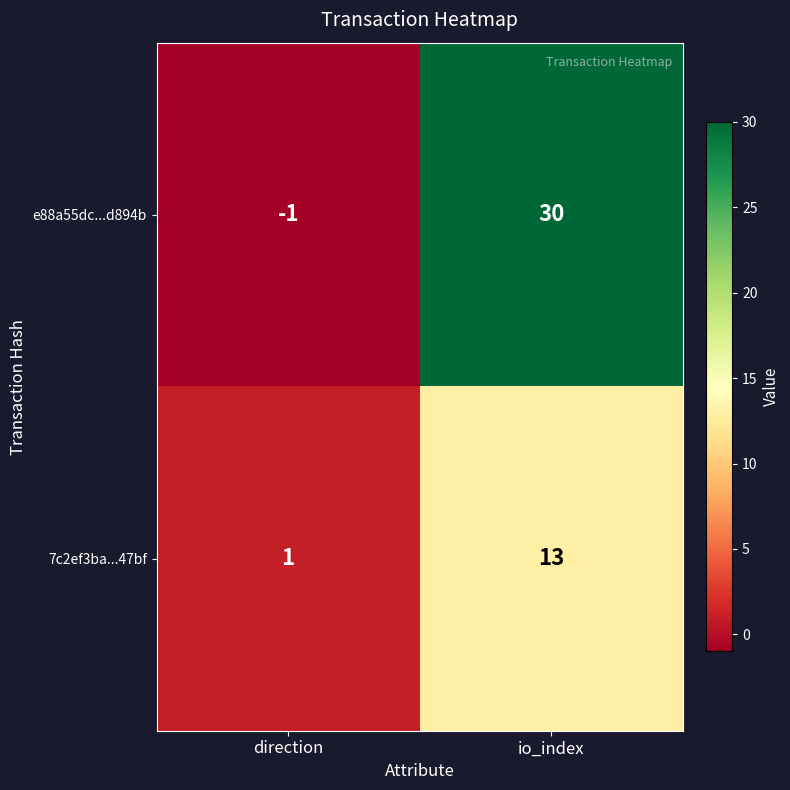

Between direction and io_index, which series saw the biggest shift?

e88a55dc...d894b